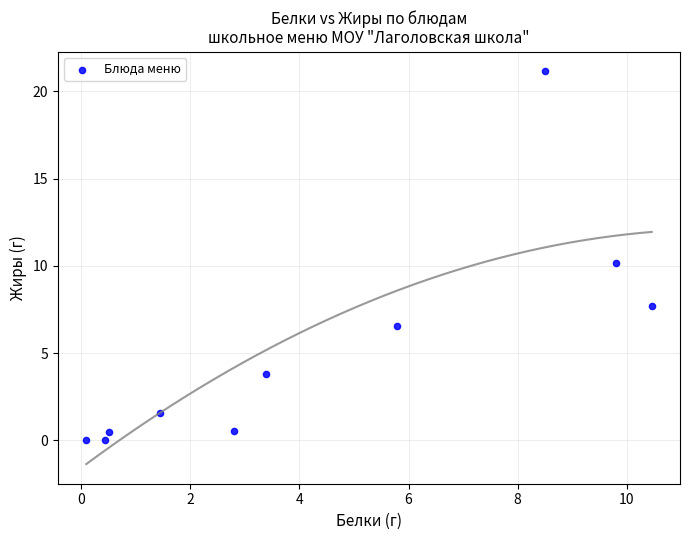

What is the average X value?

4.3